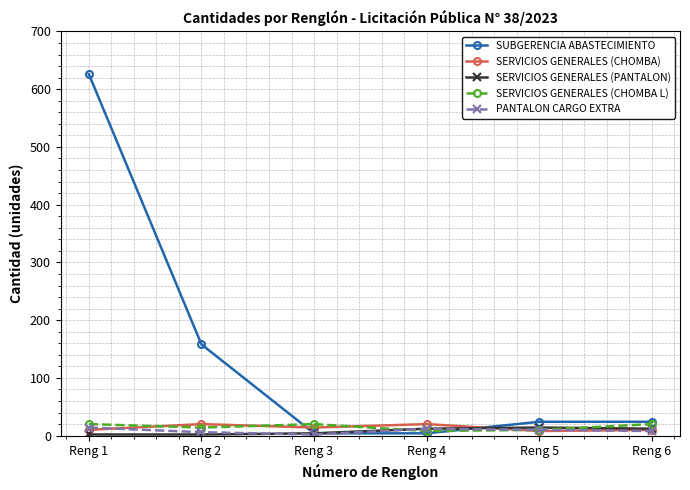

What is the maximum value shown in the chart?

626